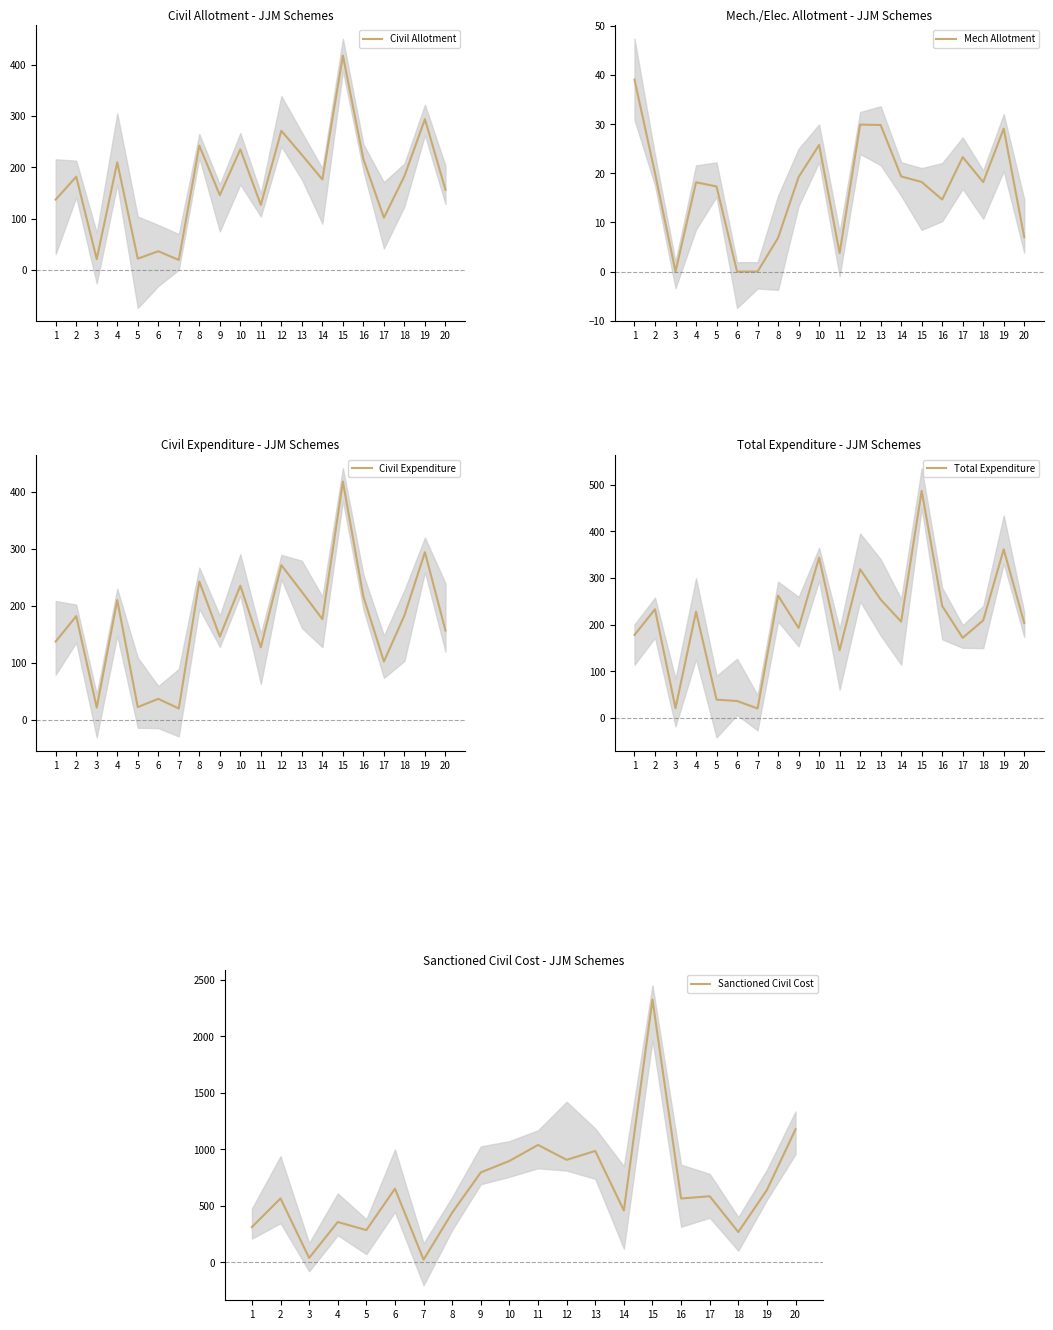

What is the difference between the Civil Expenditure values at 9 and 15?

271.7